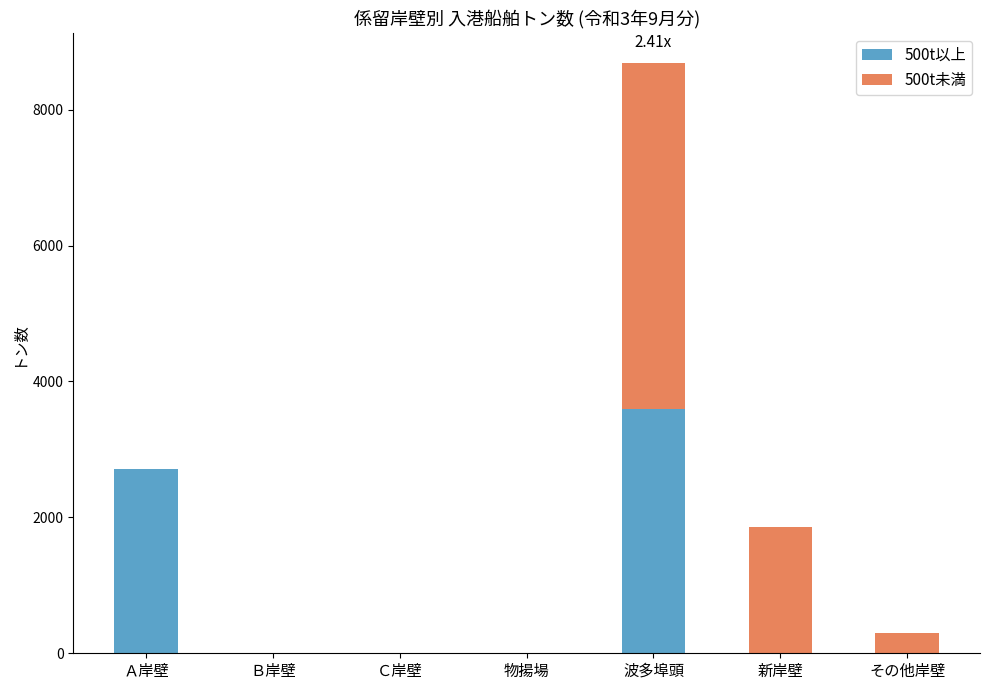

What is the sum of all 500t以上 values?

6319